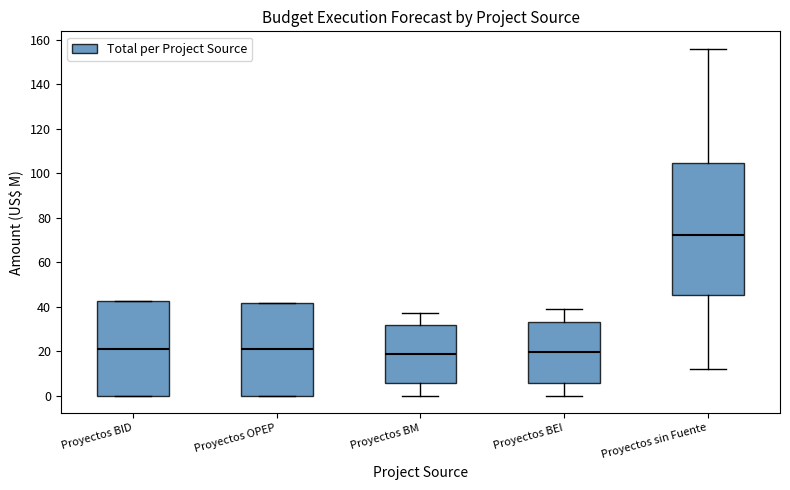

Which box is the tallest, from its lower edge to its upper edge?

Proyectos sin Fuente